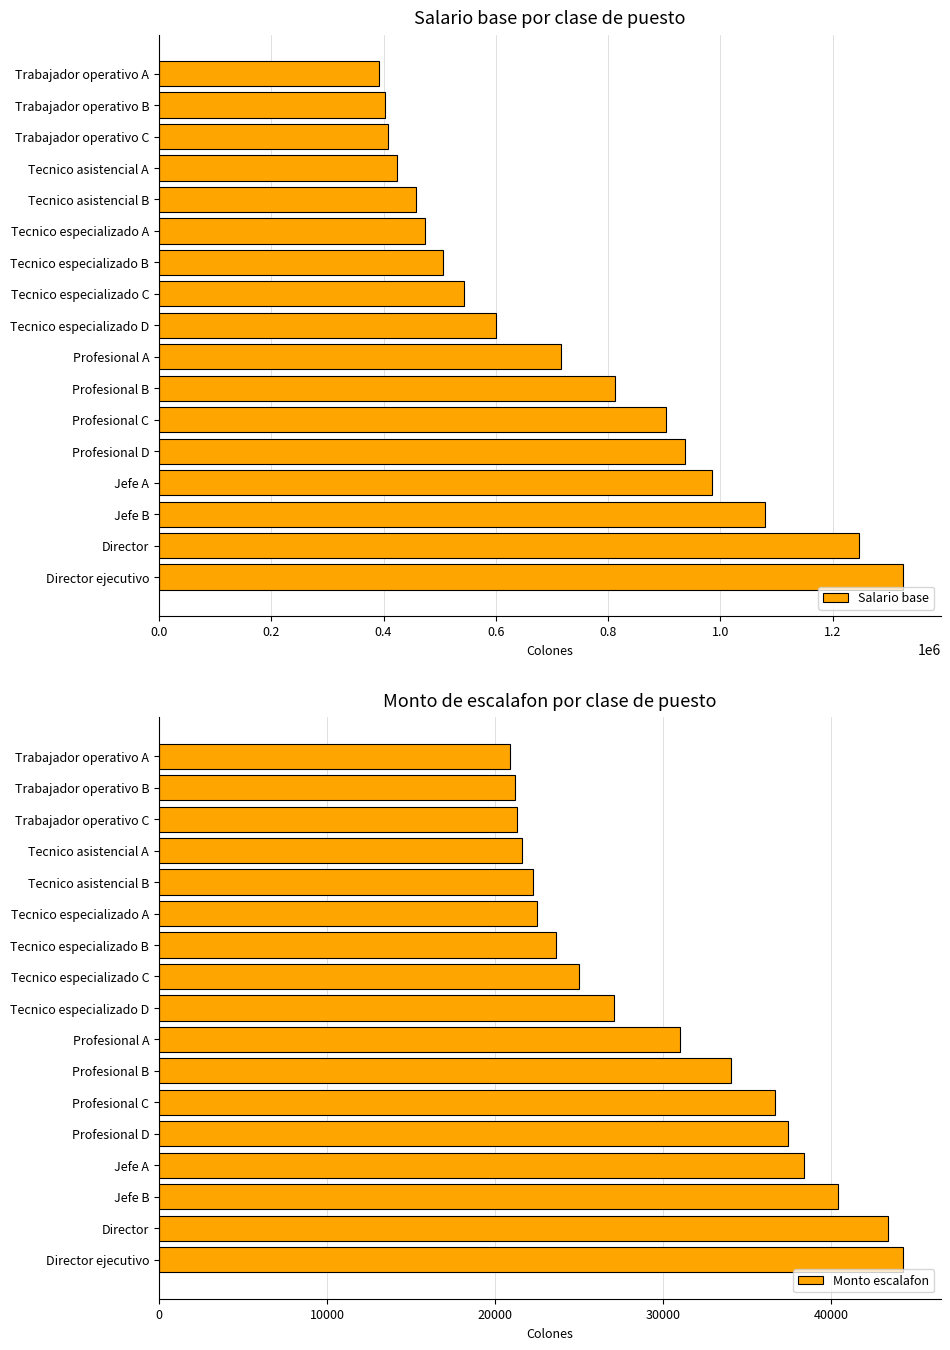

How many categories are shown in the chart?

17